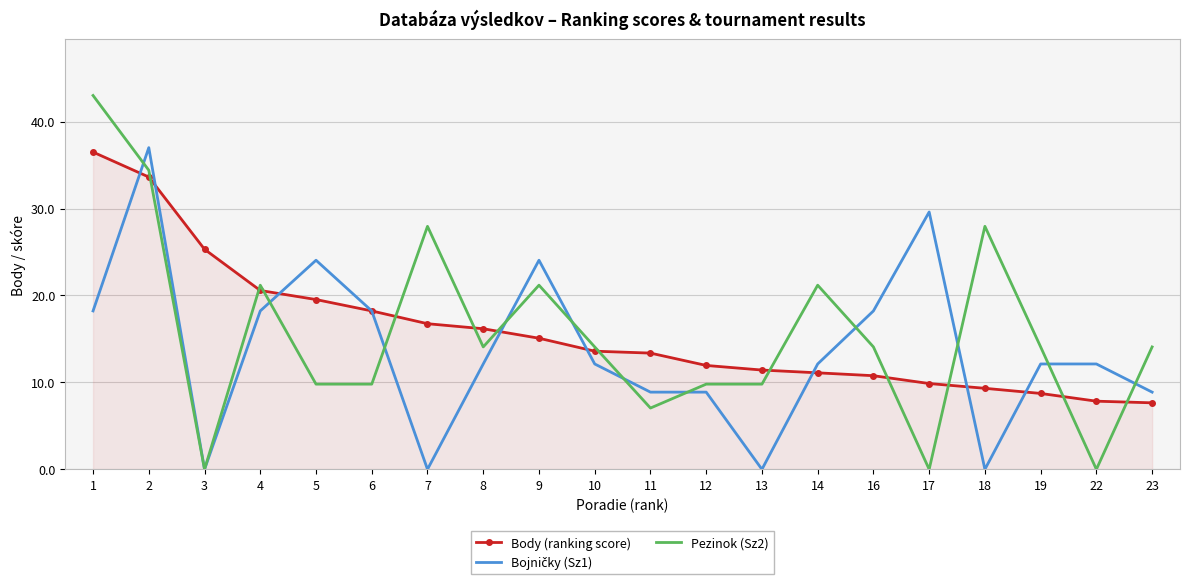

The Pezinok (Sz2) series shows 9.8 at 5. True or false?

True